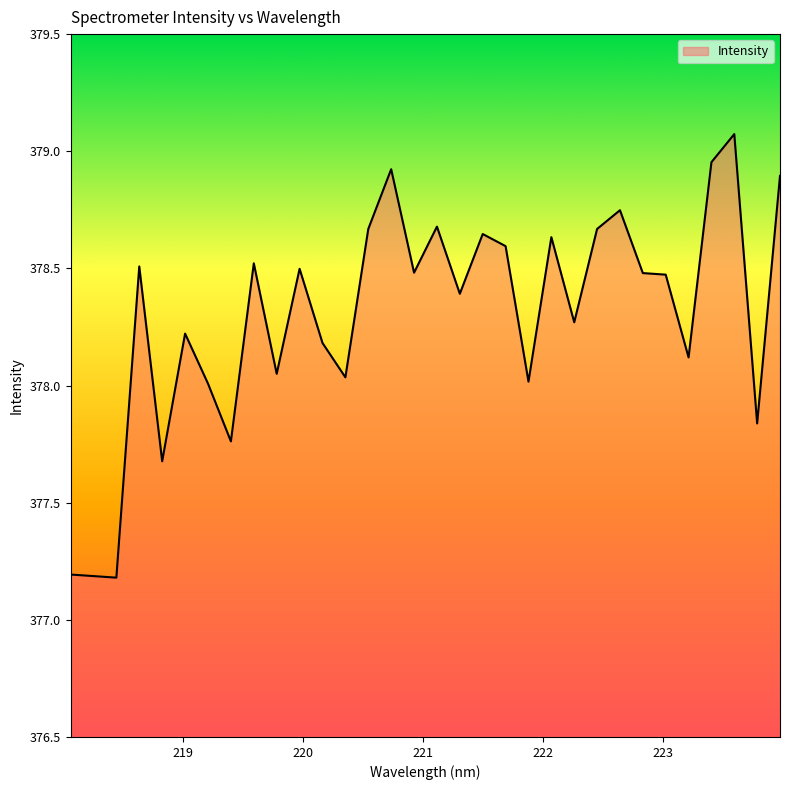

What is the difference between the maximum and minimum values?

1.9